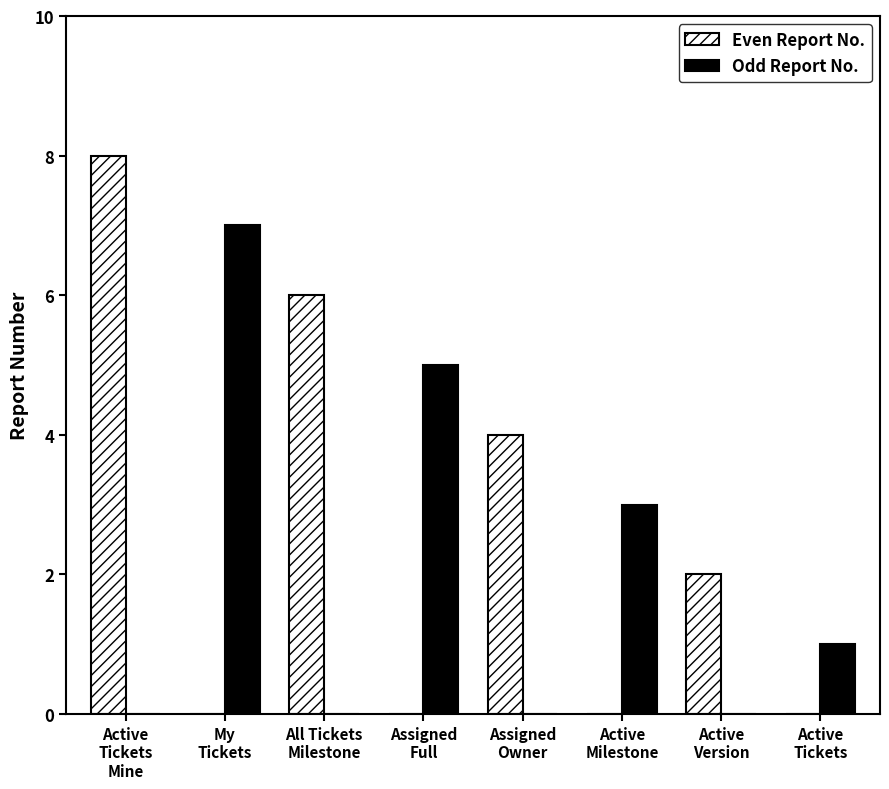

What is the sum of all Even Report No. values?

20